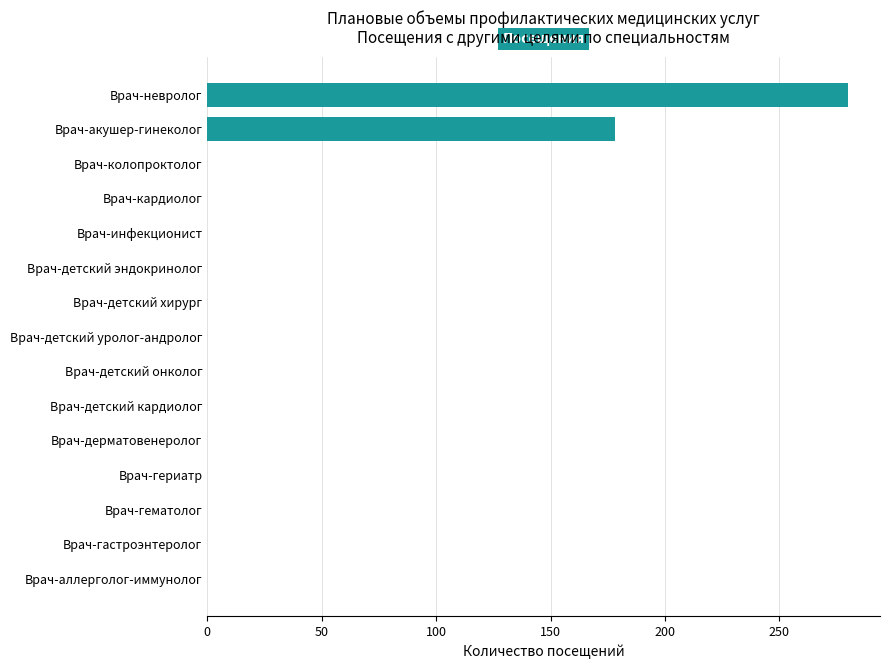

The value at Врач-инфекционист is 0. True or false?

True